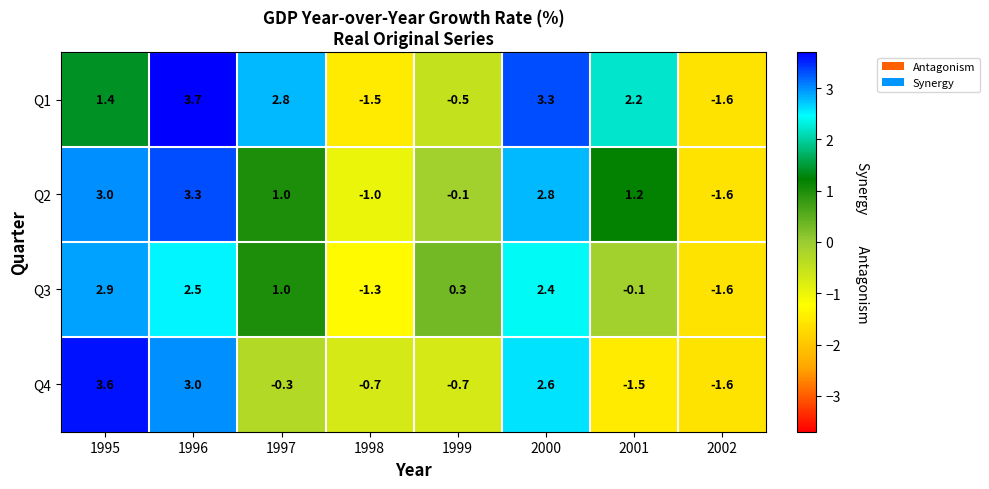

At which label does Q3 first exceed 1?

1995